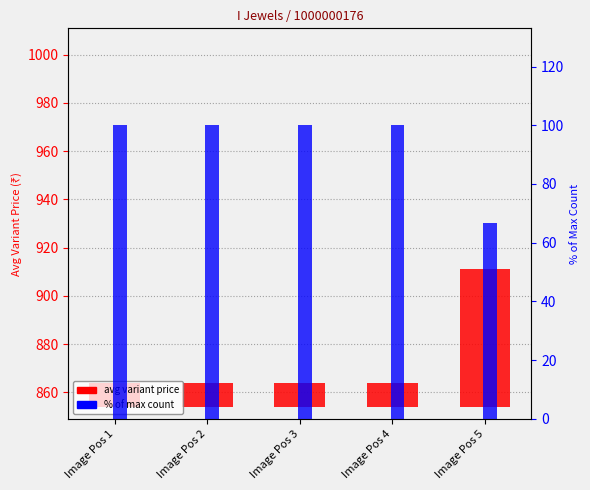

How many bars are there in each group?

2